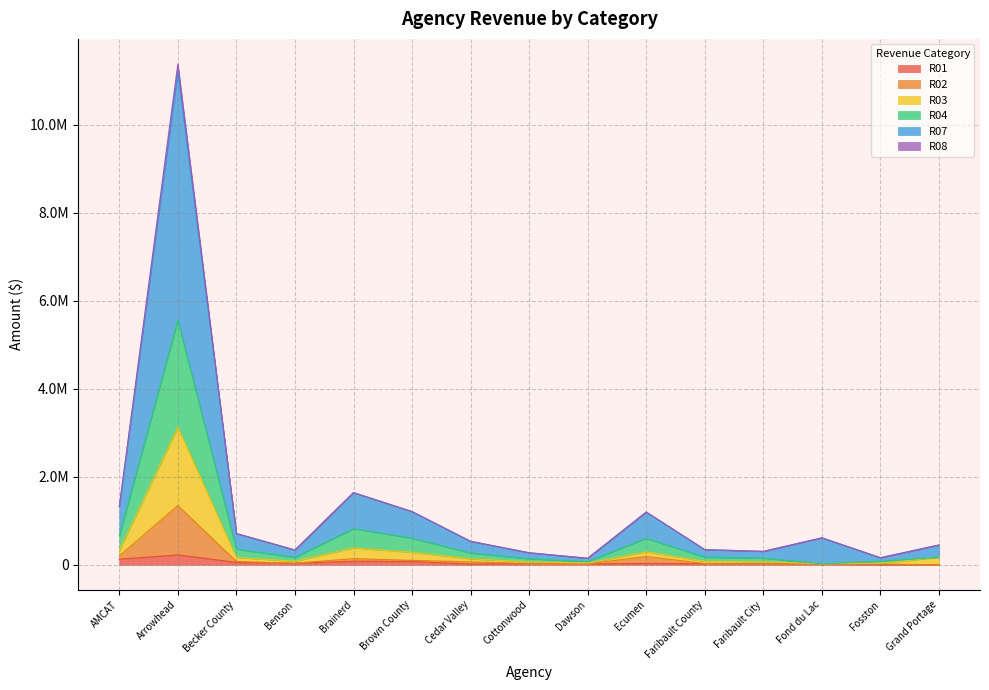

True or false: R03 and R08 cross at least once.

False